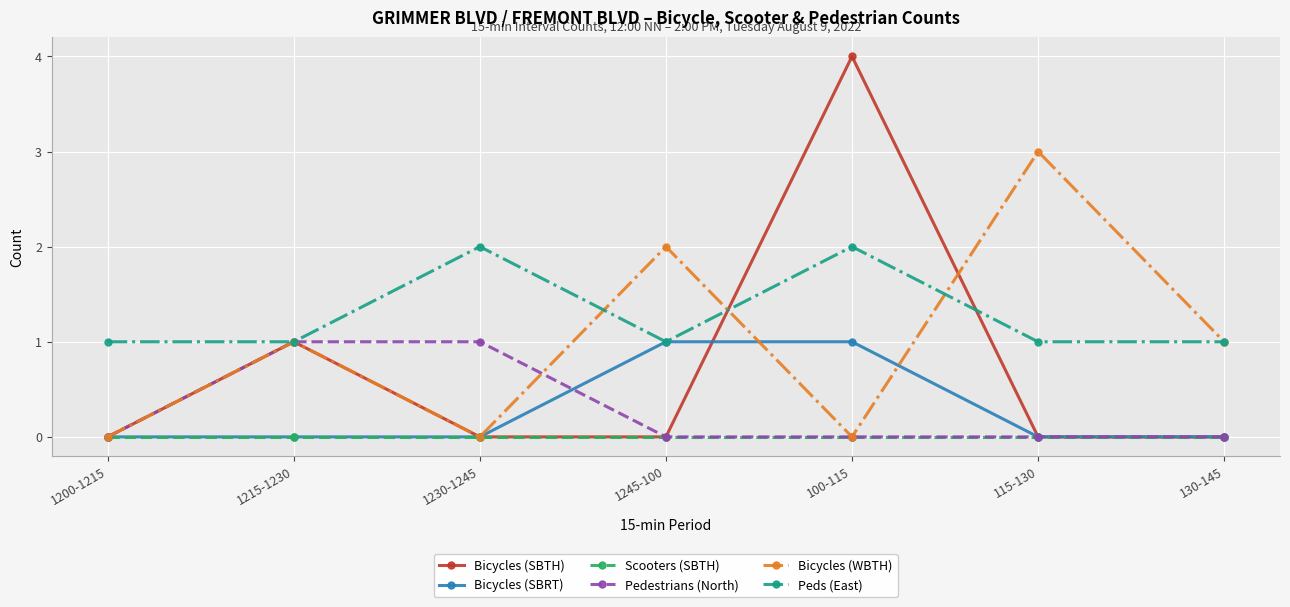

Is this an area chart (filled region under the line)?

No